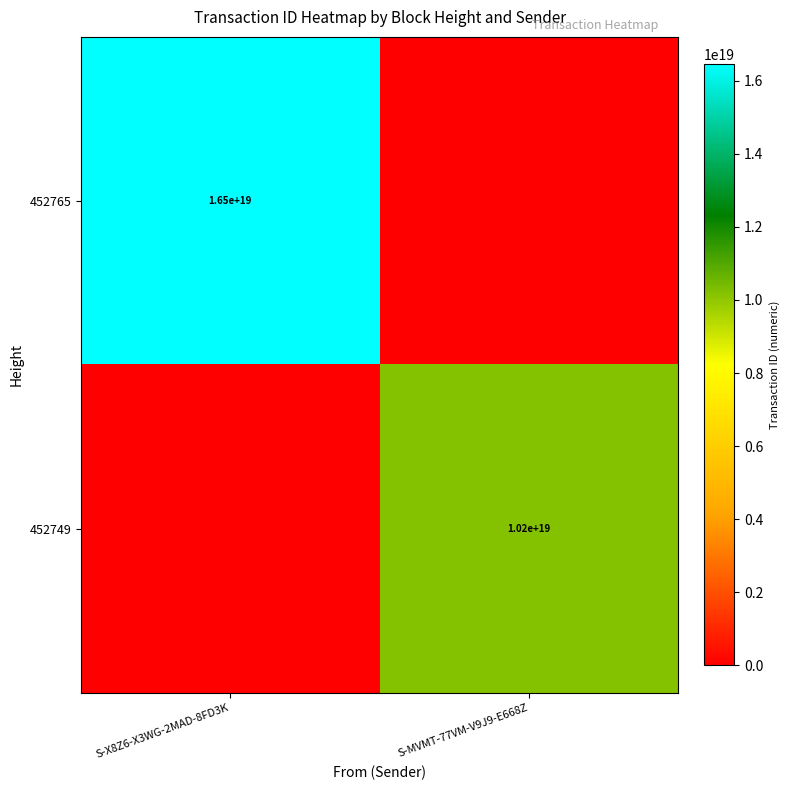

Is it true that 452765 equals 29049544055523188736 at S-X8Z6-X3WG-2MAD-8FD3K?

False